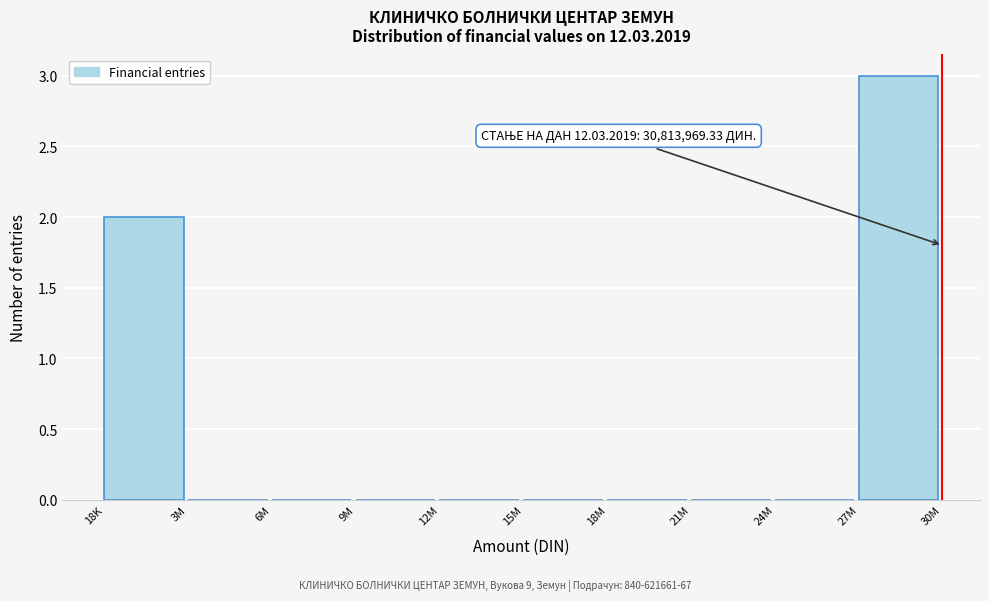

Reading left to right, transcribe all the data shown in this chart.

18K=2	3M=0	6M=0	9M=0	12M=0	15M=0	18M=0	21M=0	24M=0	27M=3